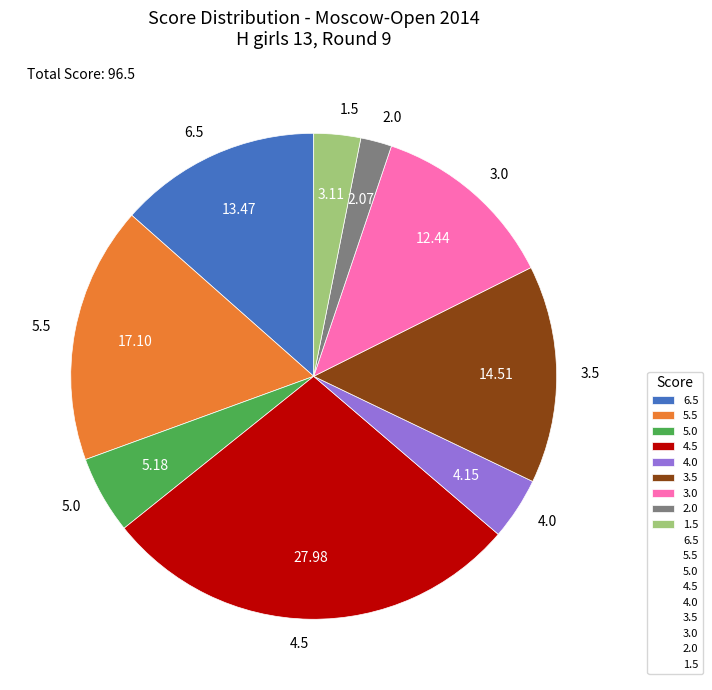

Which has a higher value, 2.0 or 5.0?

5.0